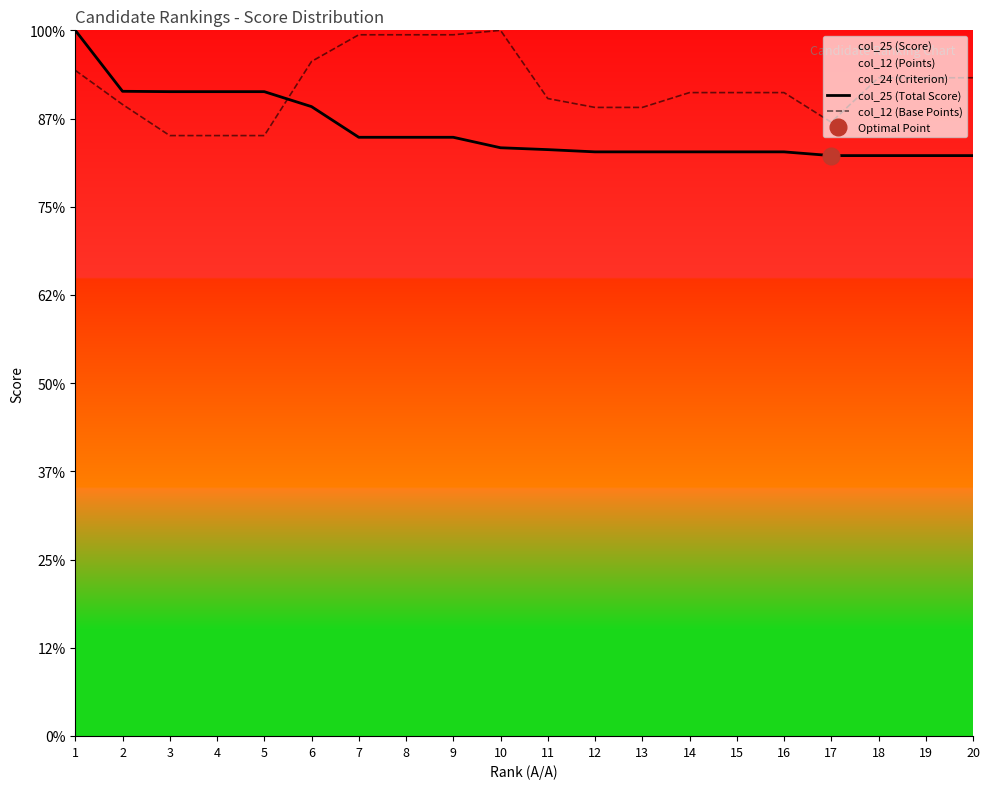

How many times do col_25 (Total Score) and col_12 (Base Points) cross each other?

1